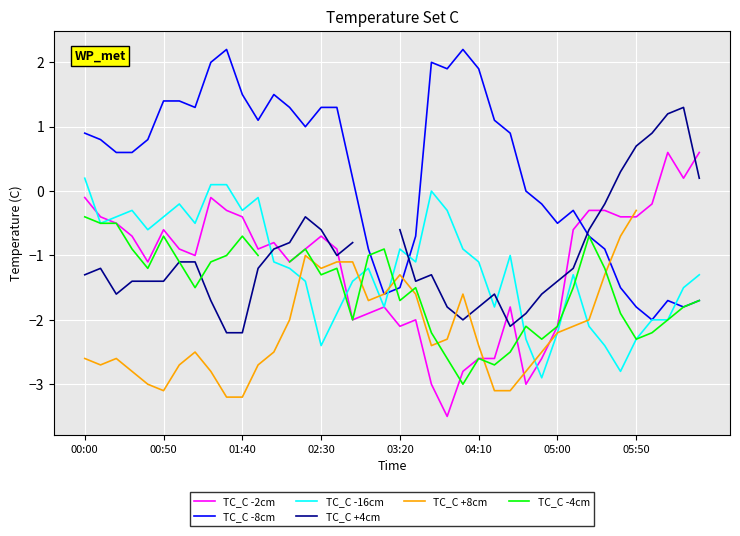

What is the lowest value of the TC_C -2cm series?

-3.5